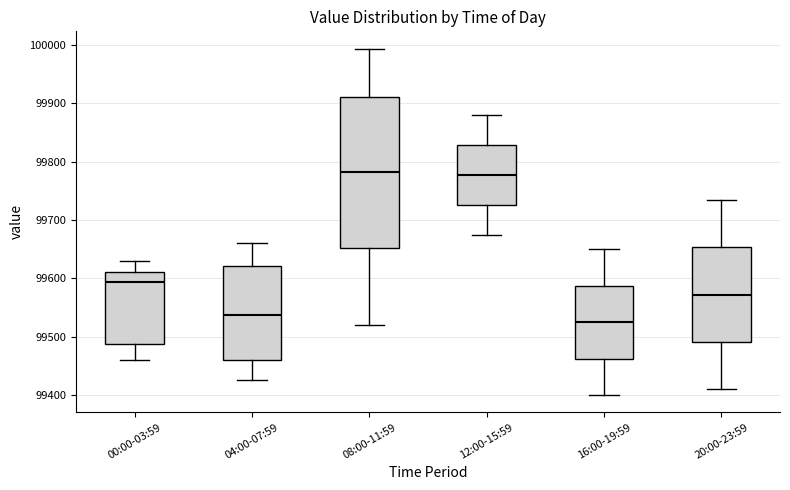

Reading left to right, read every box against the y-axis: the position of its median line, the range the box covers, and the ends of its whiskers. The values are not printed on the chart, so give them approximately, as read against the axis.

00:00-03:59: median 99590, box 99490 to 99610, whiskers 99460 to 99630
04:00-07:59: median 99540, box 99460 to 99620, whiskers 99430 to 99660
08:00-11:59: median 99780, box 99650 to 99910, whiskers 99520 to 99990
12:00-15:59: median 99780, box 99730 to 99830, whiskers 99670 to 99880
16:00-19:59: median 99530, box 99460 to 99590, whiskers 99400 to 99650
20:00-23:59: median 99570, box 99490 to 99650, whiskers 99410 to 99730